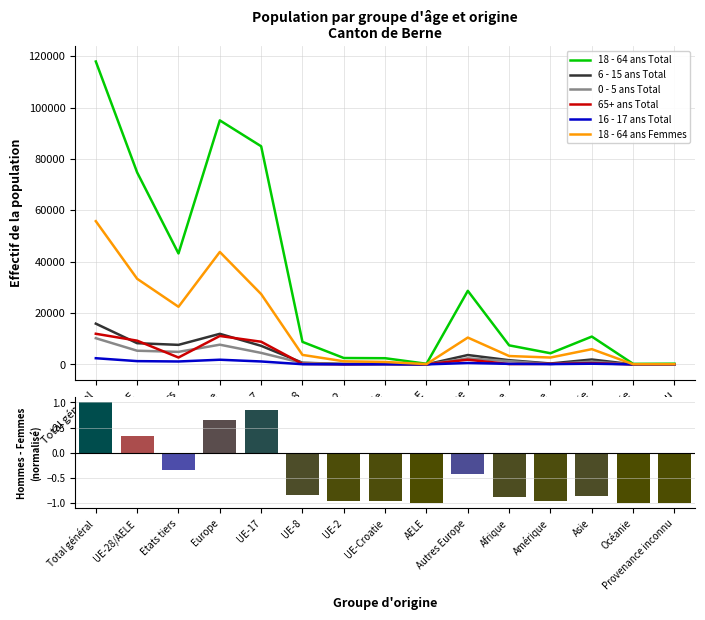

True or false: 6 - 15 ans Total has a value of 601 at Amérique.

False